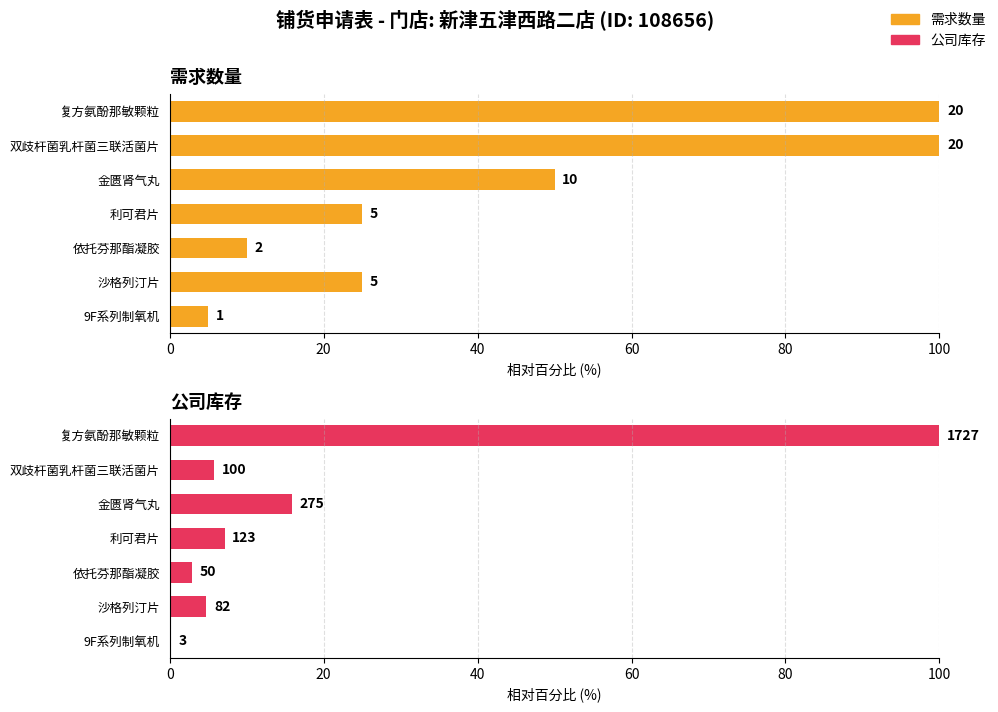

Reading left to right, list all the values displayed in this chart.

需求数量: 5.0	25.0	10.0	25.0	50.0	100.0	100.0
公司库存: 0.2	4.7	2.9	7.1	15.9	5.8	100.0